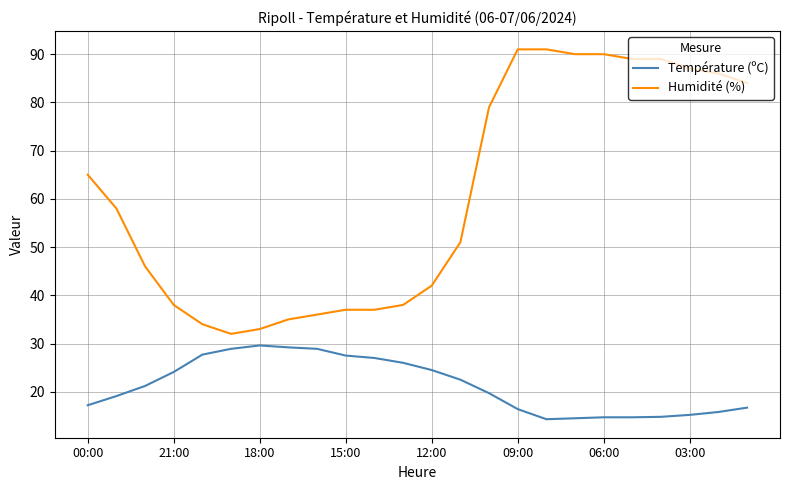

True or false: Température (ºC) and Humidité (%) cross at least once.

False